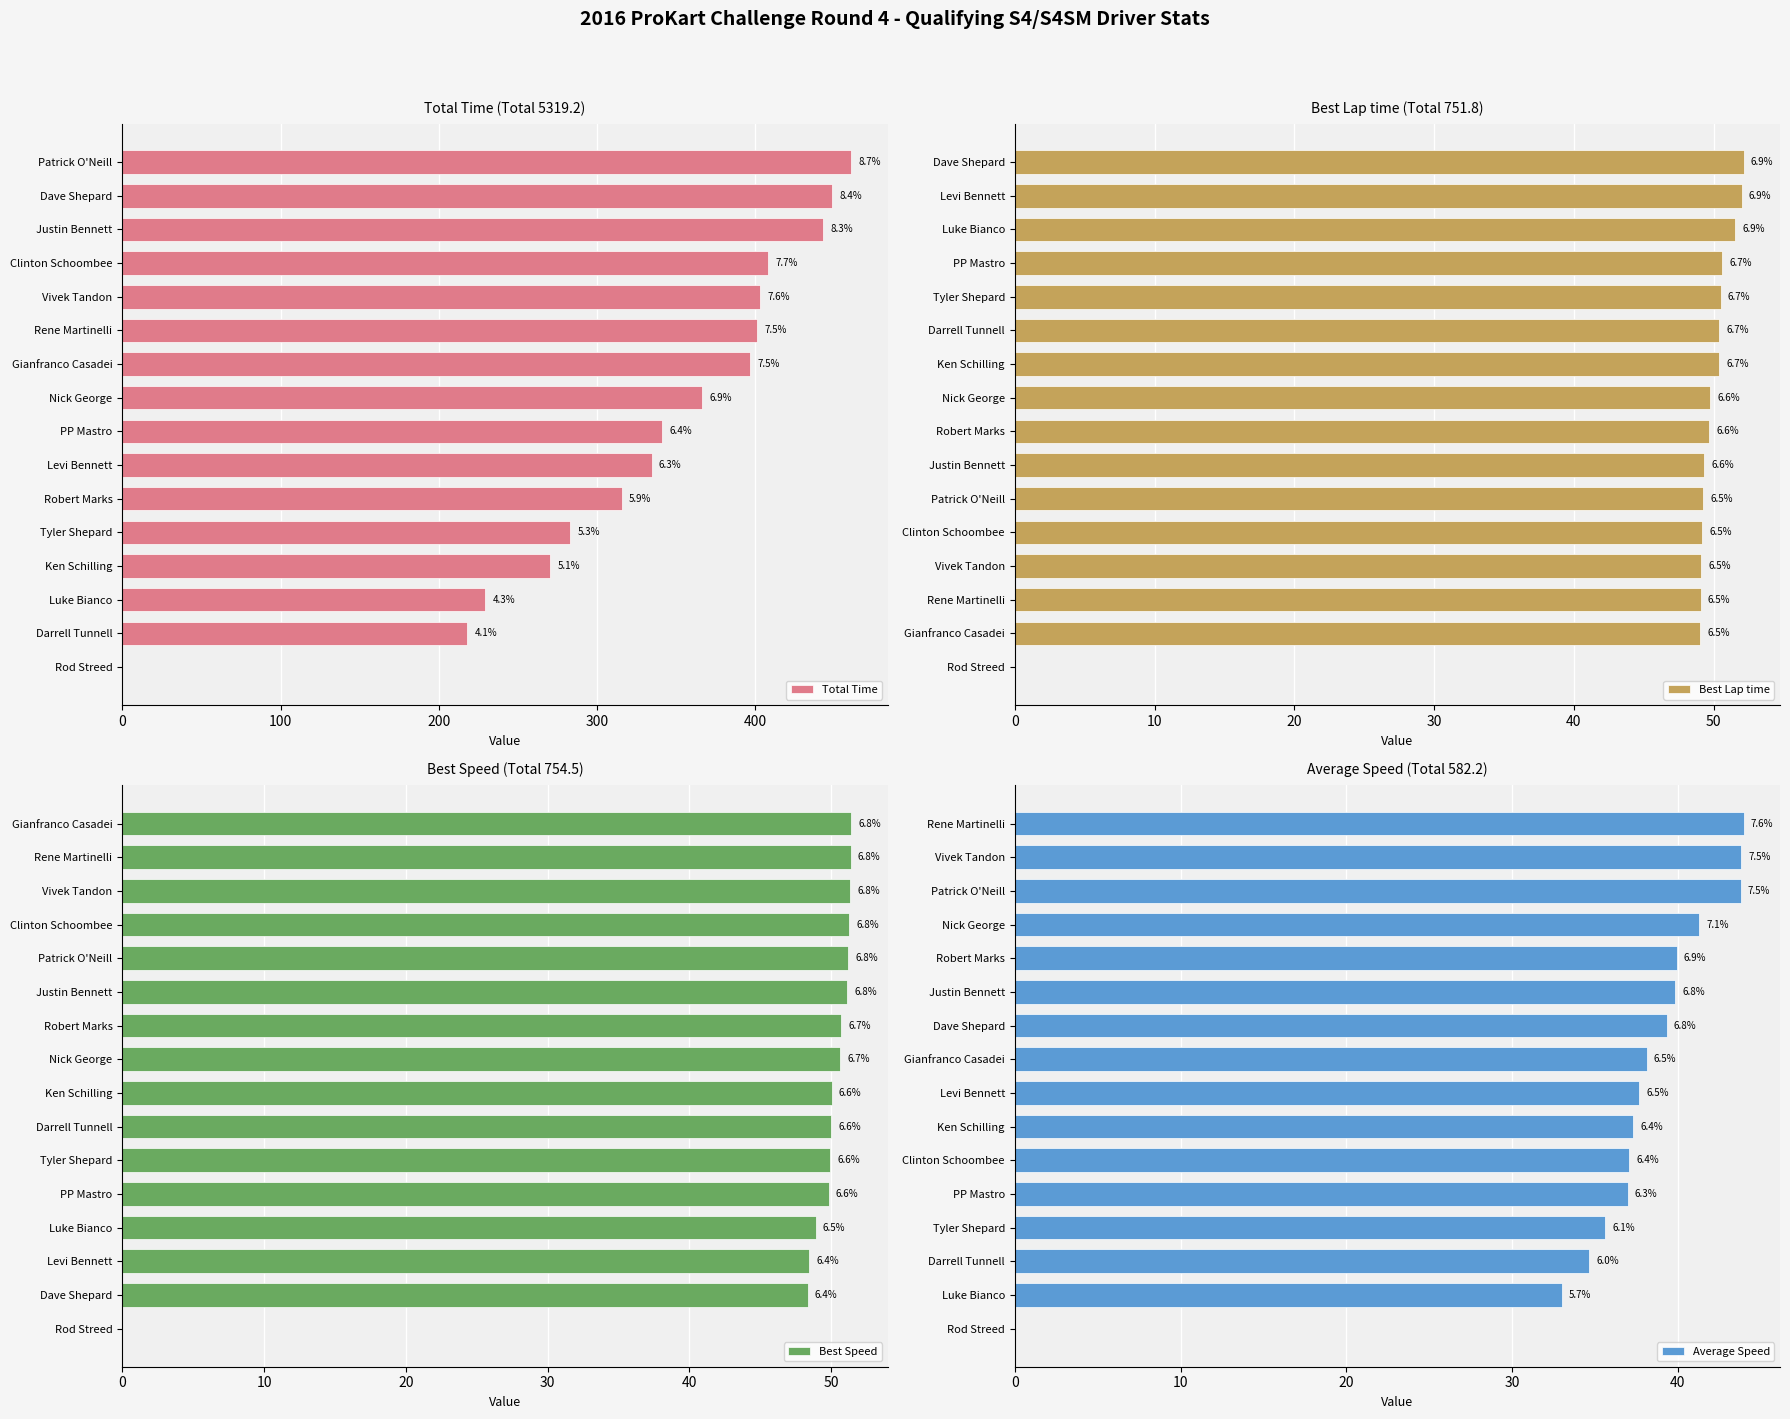

Reading right to left, extract all data points from this chart.

Total Time: 0.0	218.1	229.2	270.3	283.1	315.7	334.4	340.9	366.5	396.7	401.3	402.8	408.3	442.9	448.6	460.5
Best Lap time: 0.0	49.0	49.1	49.1	49.2	49.2	49.3	49.7	49.7	50.4	50.4	50.5	50.6	51.5	52.0	52.1
Best Speed: 0.0	48.3	48.5	48.9	49.8	49.9	50.0	50.0	50.7	50.7	51.1	51.2	51.3	51.3	51.4	51.4
Average Speed: 0.0	33.0	34.7	35.6	37.0	37.0	37.3	37.7	38.1	39.3	39.8	39.9	41.3	43.8	43.8	44.0